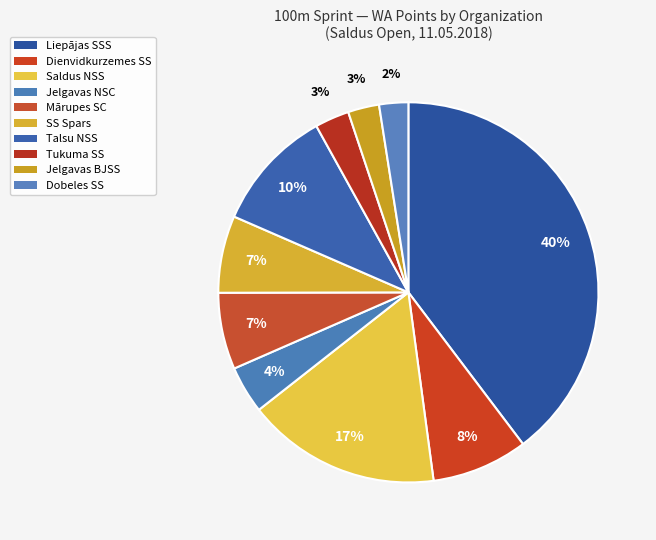

The Saldus NSS slice represents 2% of the pie. True or false?

False